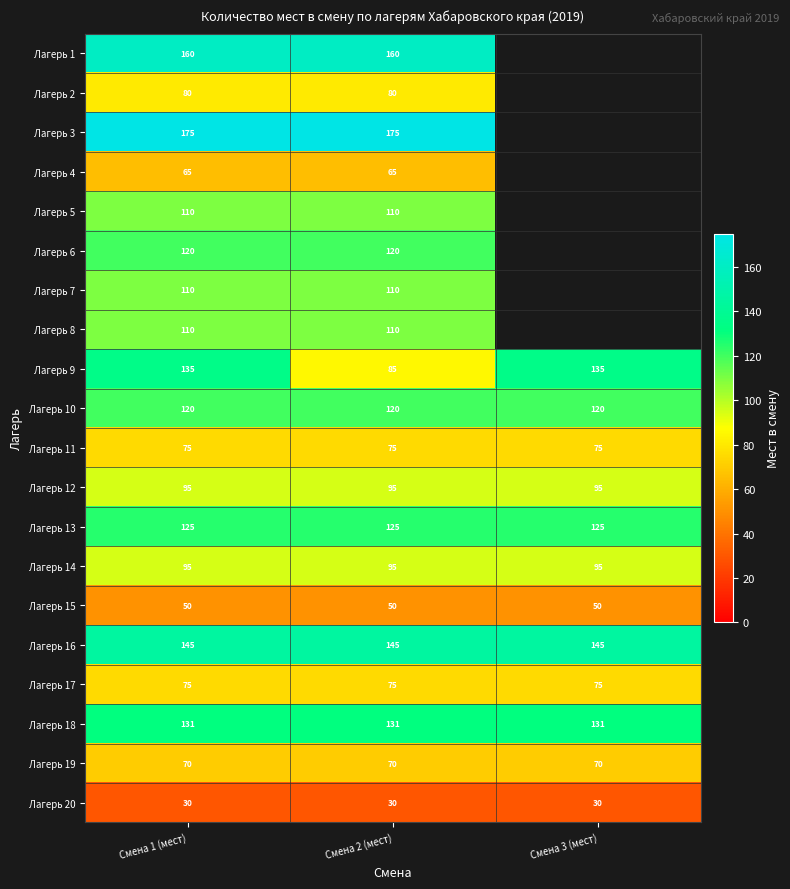

What value does the Лагерь 18 series have at Смена 1 (мест)?

131